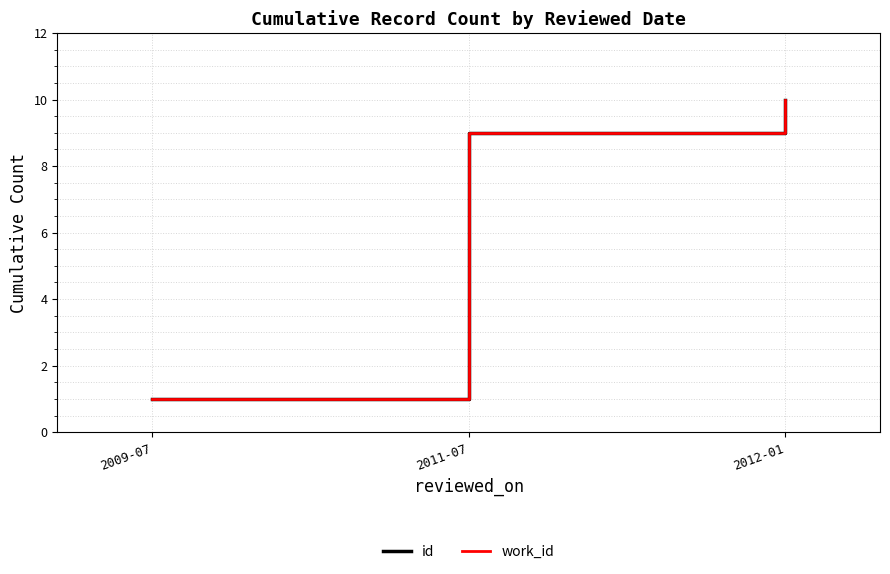

Does the chart have visible grid lines?

Yes